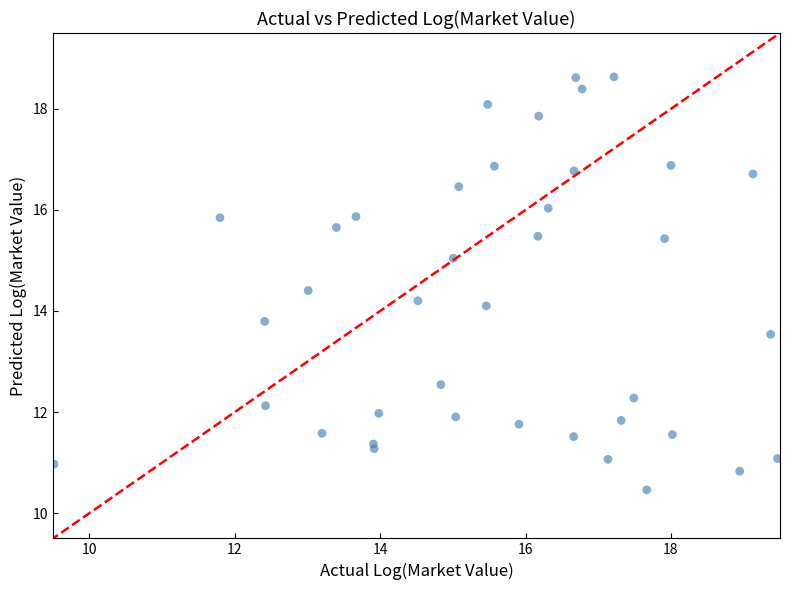

What Y value in the scatter plot is closest to 14?

14.1